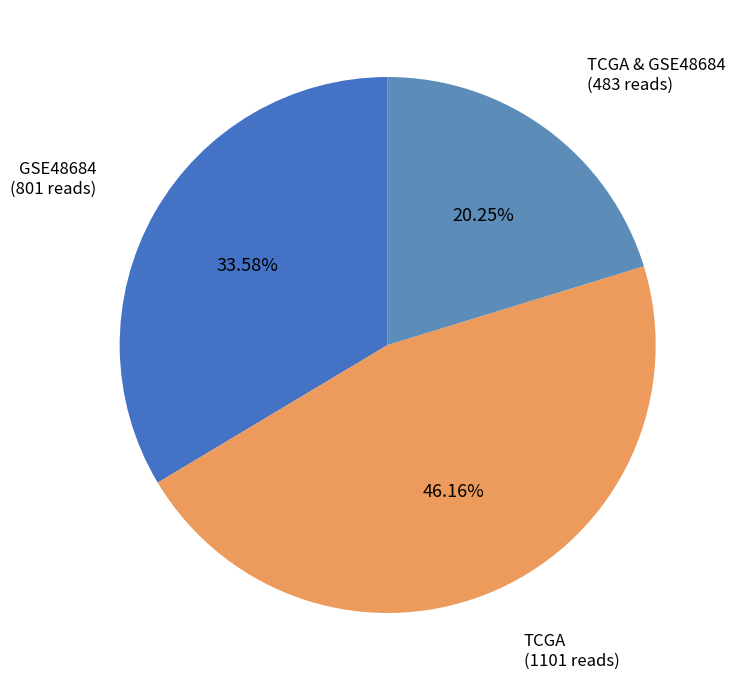

Count the number of slices in the pie.

3